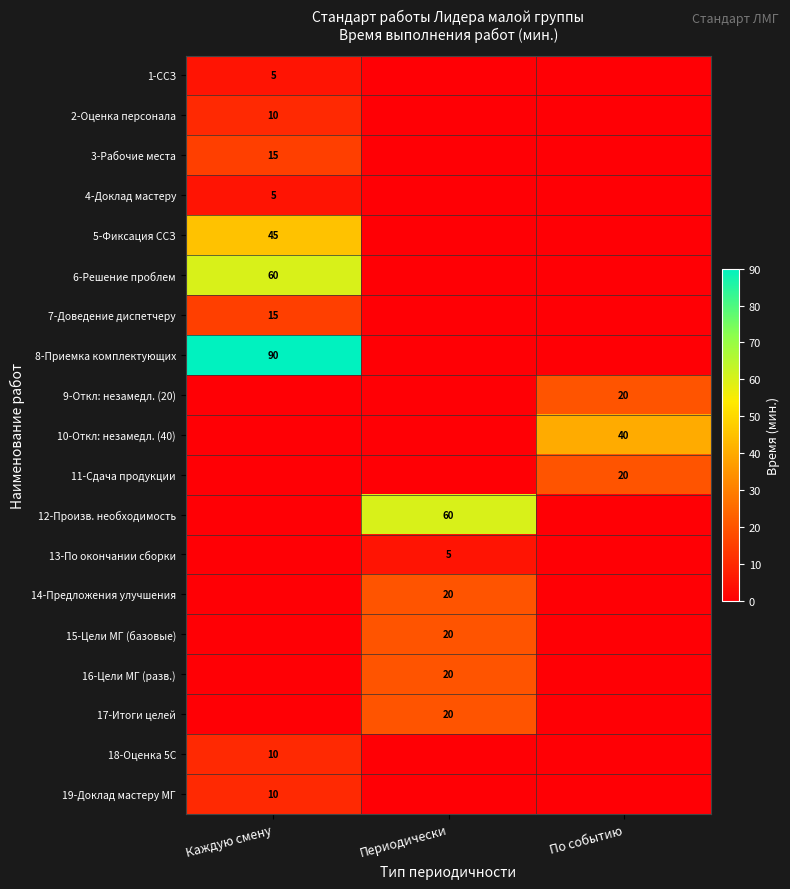

The 8-Приемка комплектующих series shows 52 at Каждую смену. True or false?

False